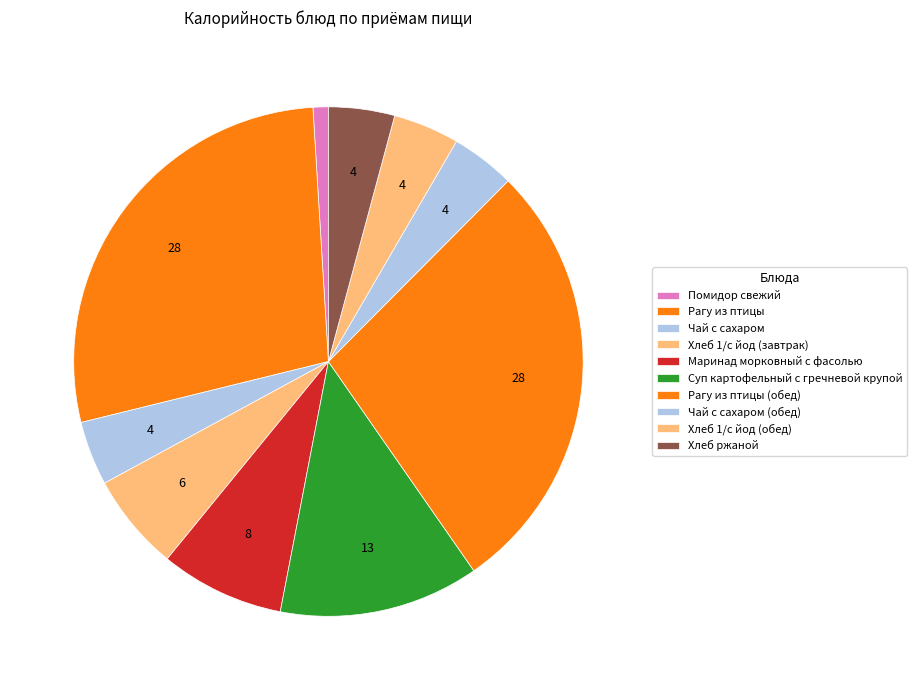

Approximately how many times larger is the value at Чай с сахаром (обед) compared to Рагу из птицы (обед)?

0.1